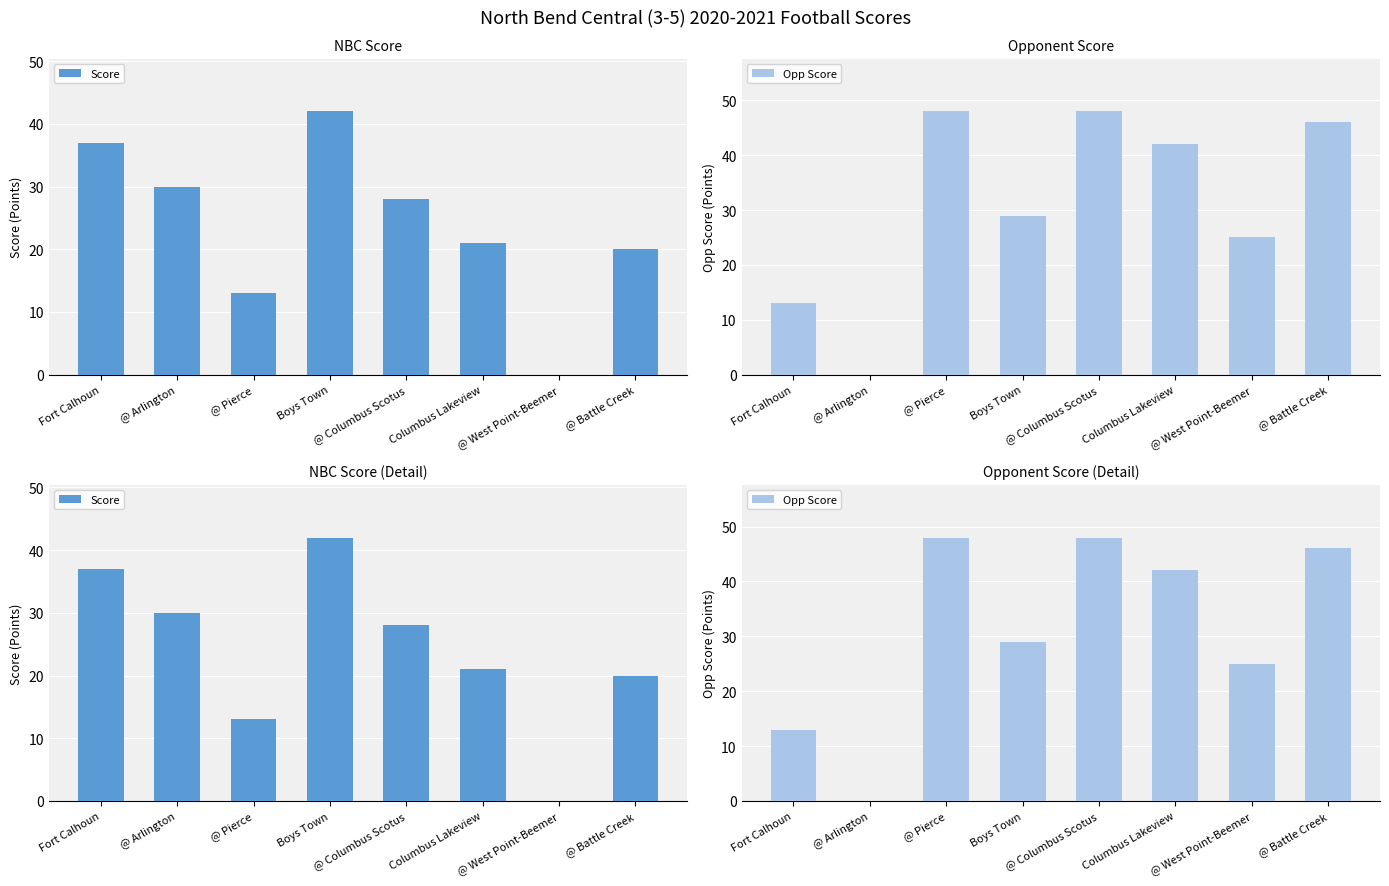

Which category has the lowest value across all series?

@ West Point-Beemer